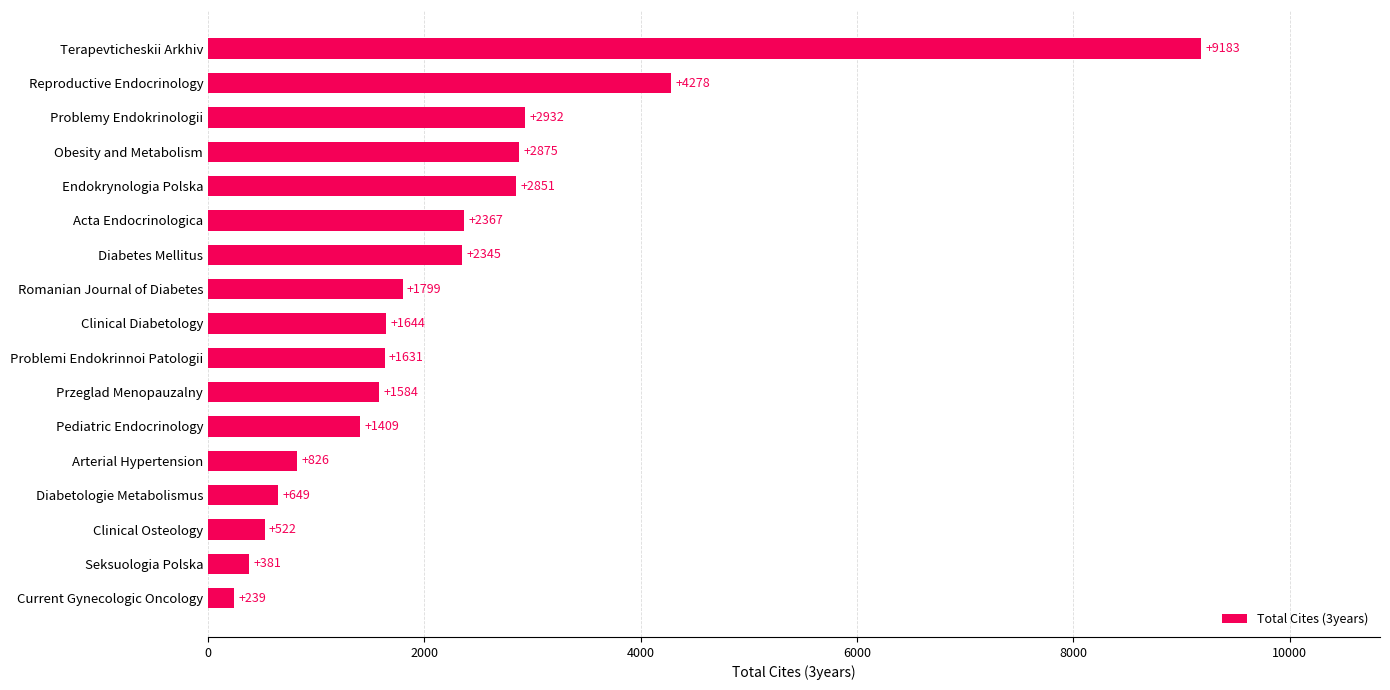

How many series are shown in this chart?

1